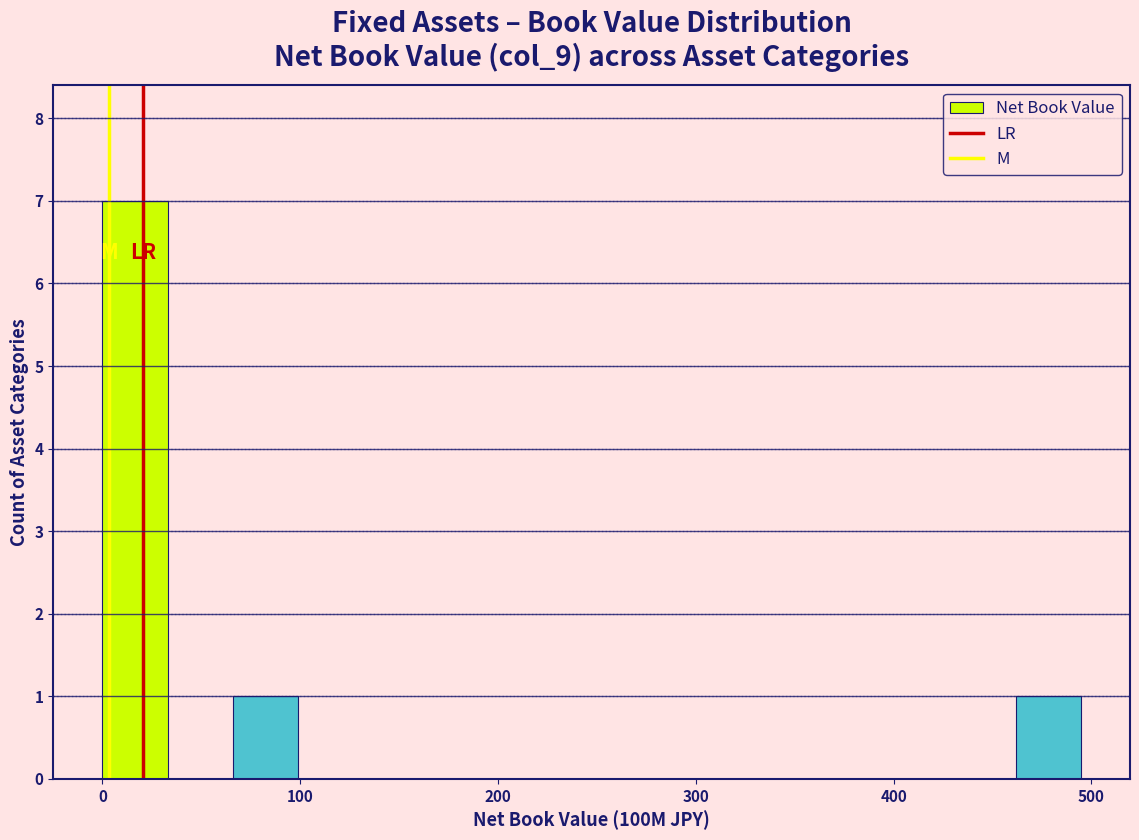

Read against the x-axis, roughly where is the centre of the tallest bar?

20